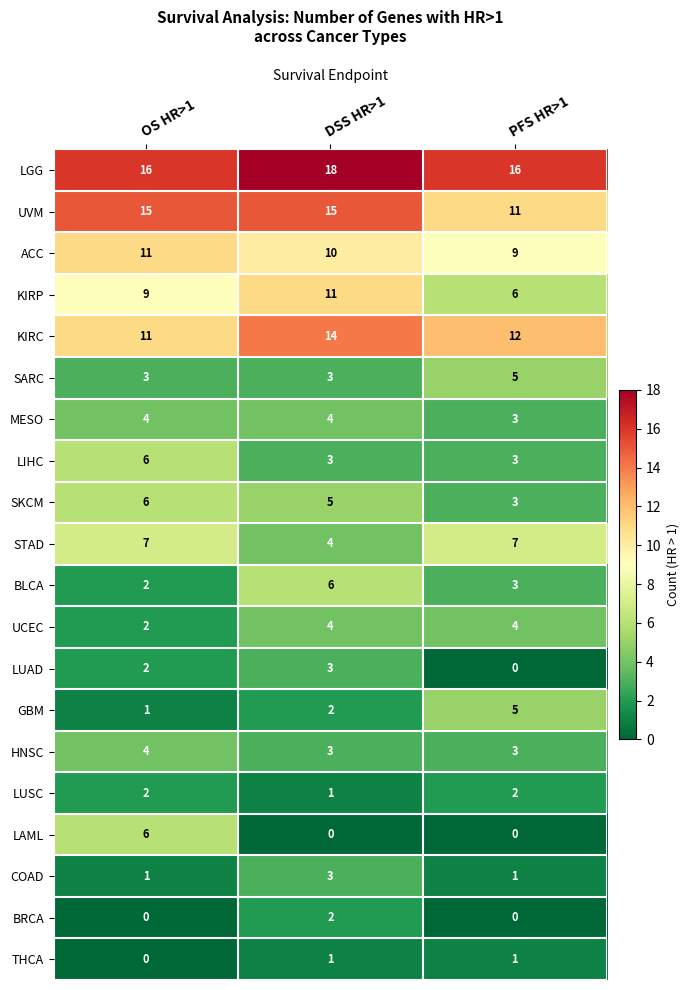

At which category does the chart reach its peak across all series?

DSS HR>1